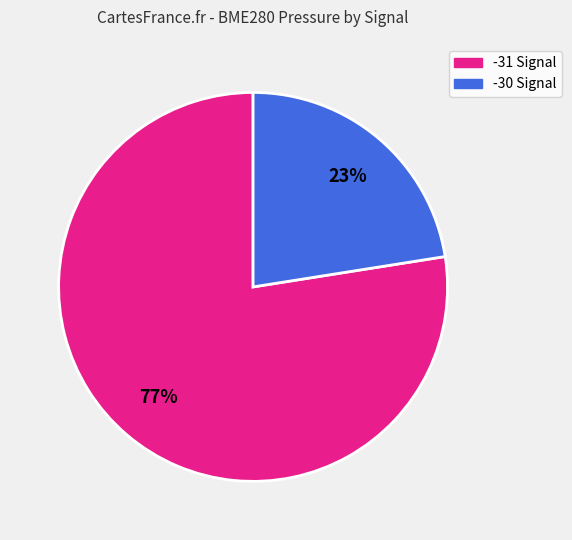

Count the number of slices in the pie.

2